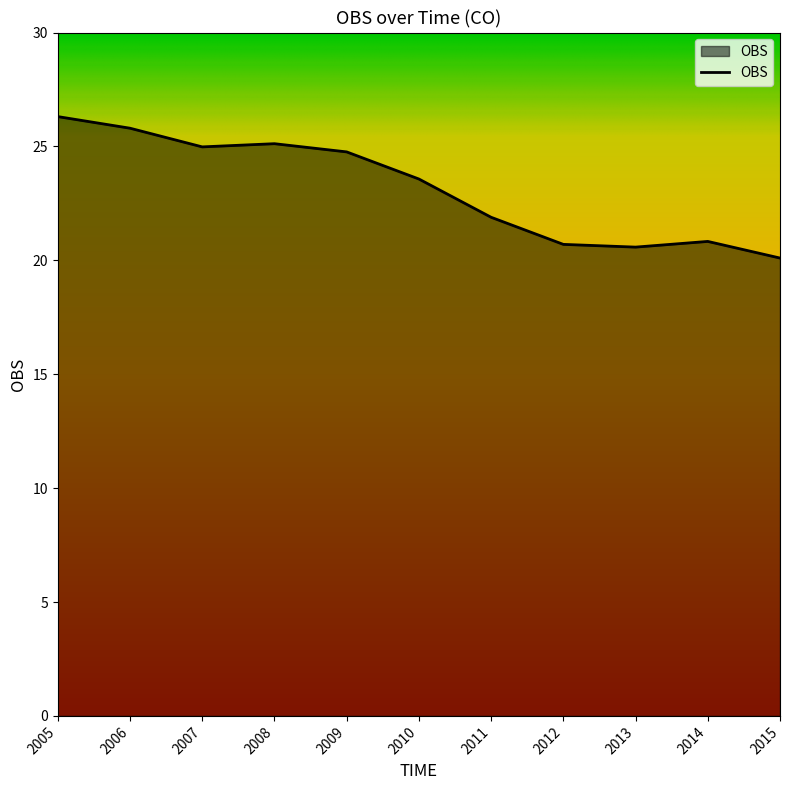

Between 2013 and 2005, which is larger?

2005